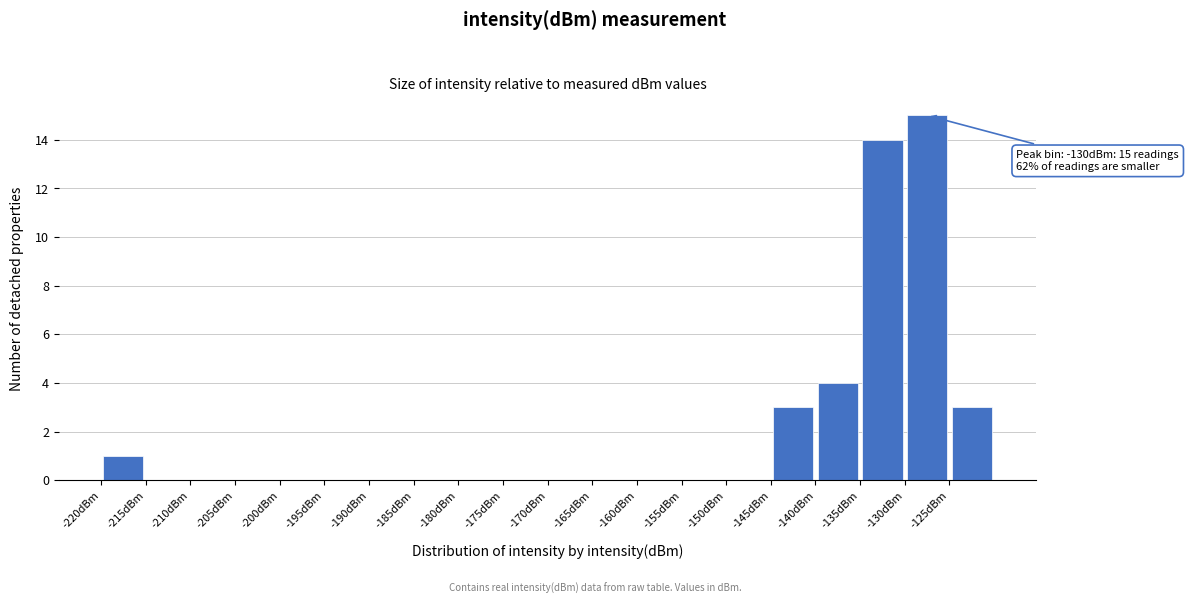

Which range on the x-axis has the tallest bar?

-130 to -125